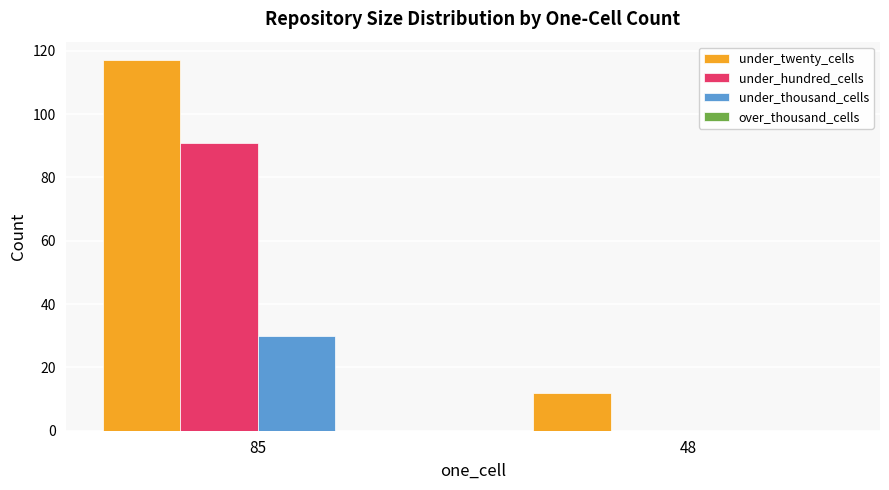

What value does the under_thousand_cells series have at 85?

30